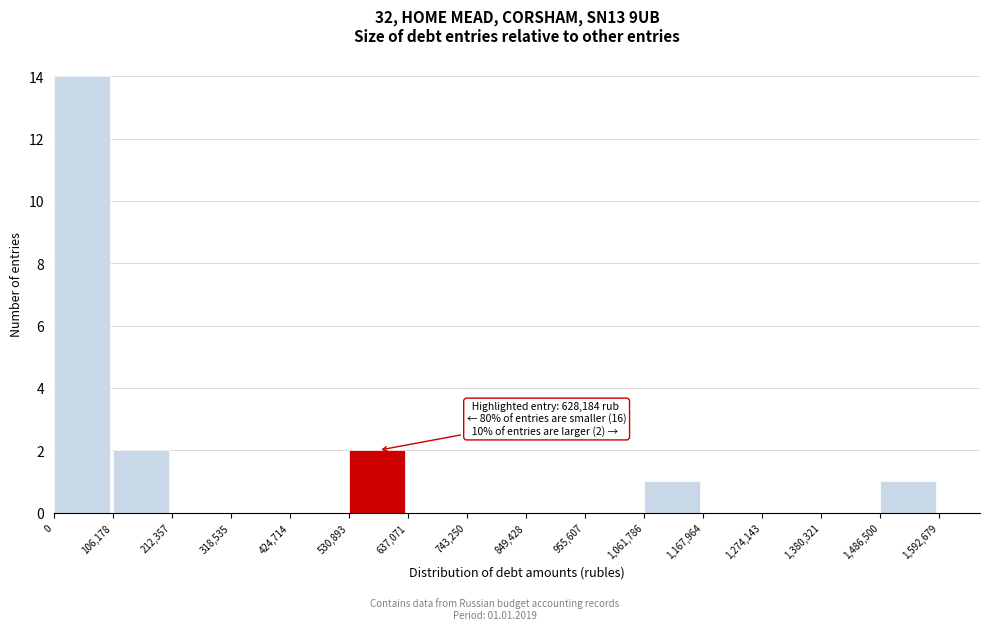

Which range on the x-axis has the tallest bar?

0 to 106,178